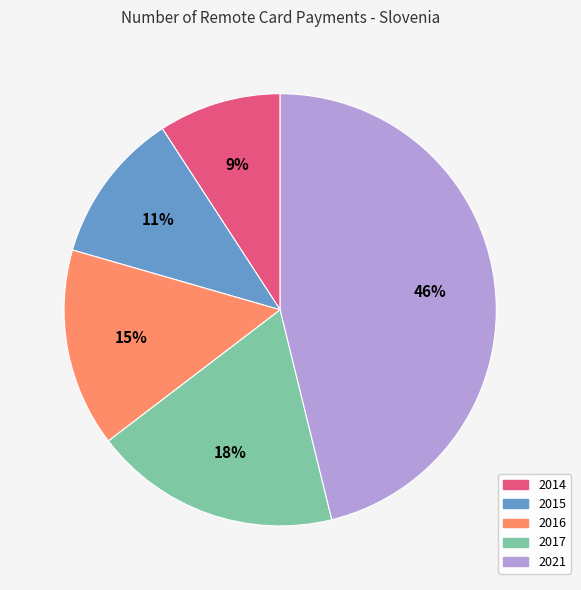

To the nearest percent, what percentage of the pie is 2015?

11%